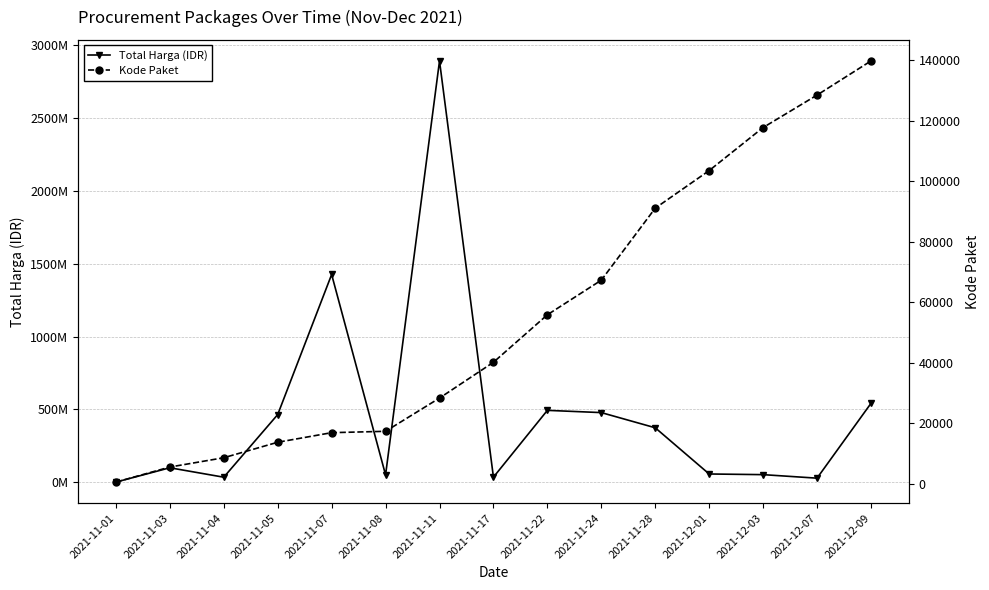

Is it true that Kode Paket equals 67279 at 2021-11-24?

True